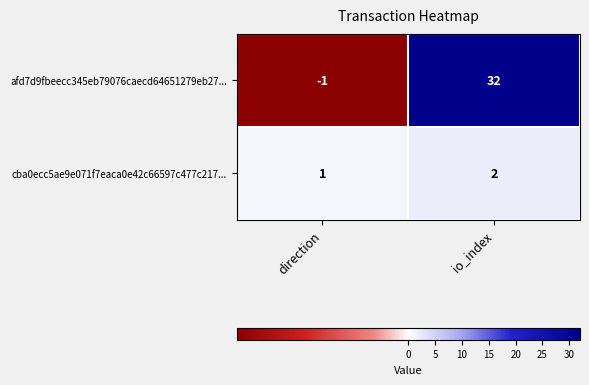

List the series in order of their peak value, lowest first.

cba0ecc5ae9e071f7eaca0e42c66597c477c217..., afd7d9fbeecc345eb79076caecd64651279eb27...